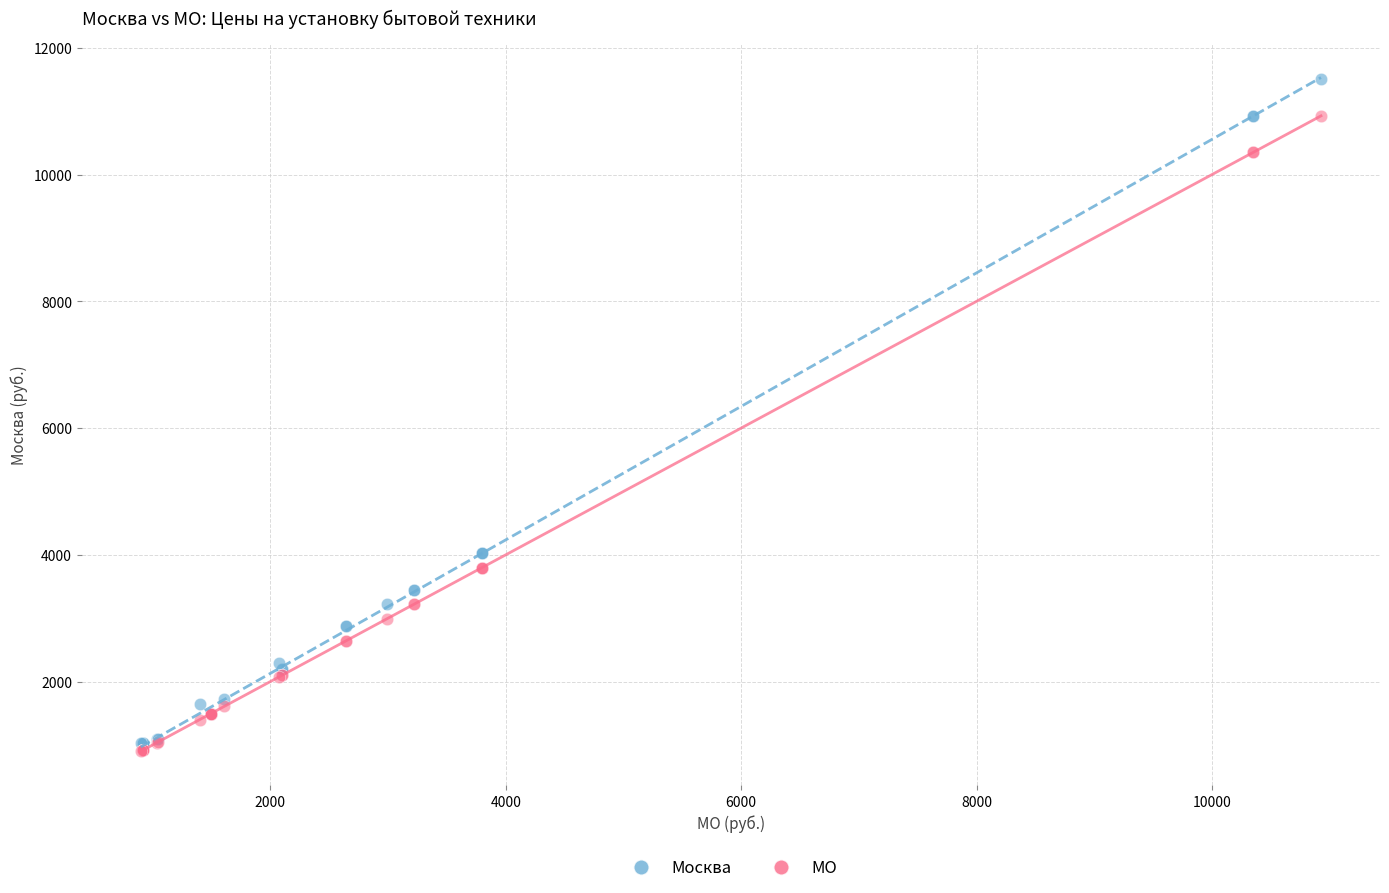

Which series contains the highest Y value?

Москва